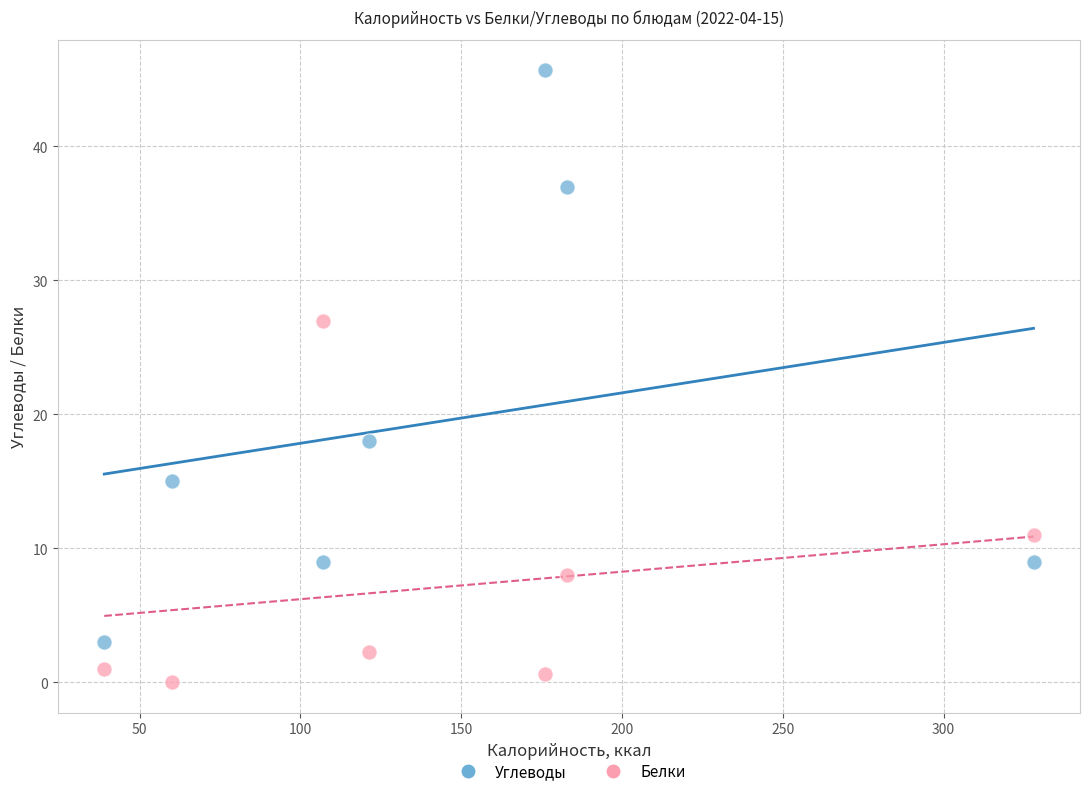

Which series contains the lowest Y value?

Белки